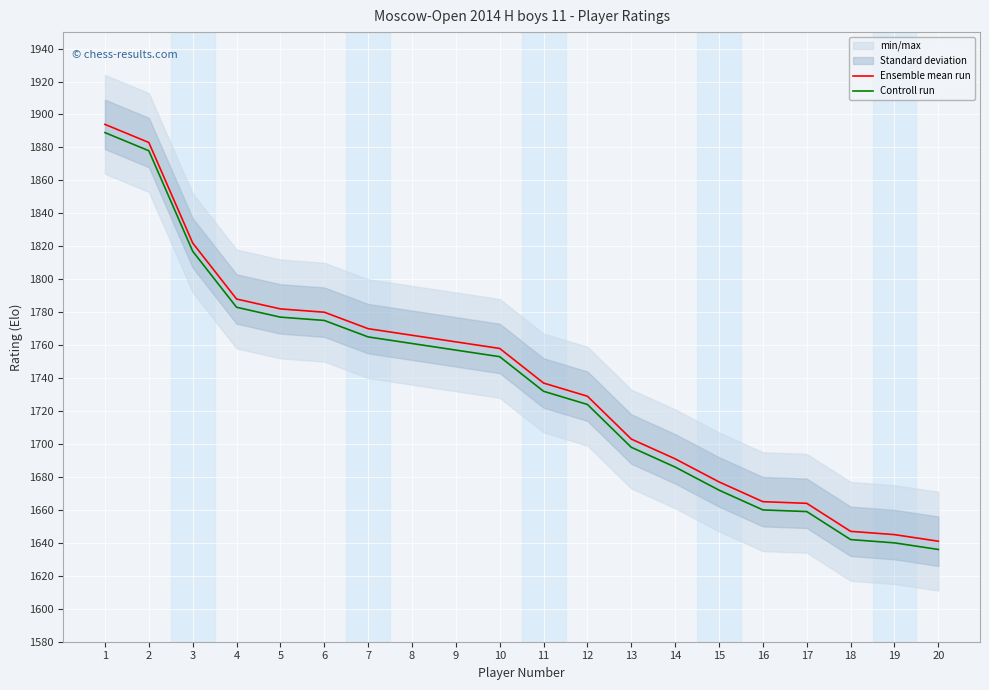

Is this an area chart (filled region under the line)?

No